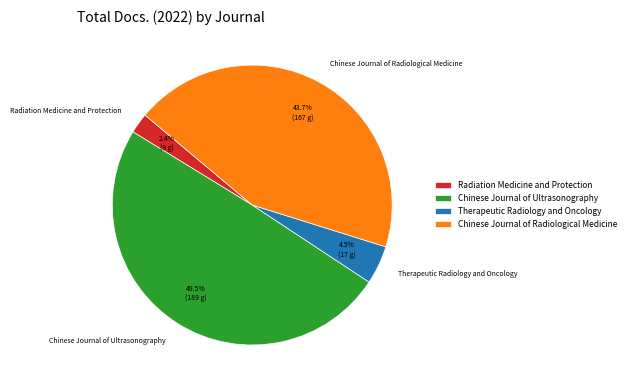

What percentage is the Radiation Medicine and Protection slice, to the nearest percent?

2%